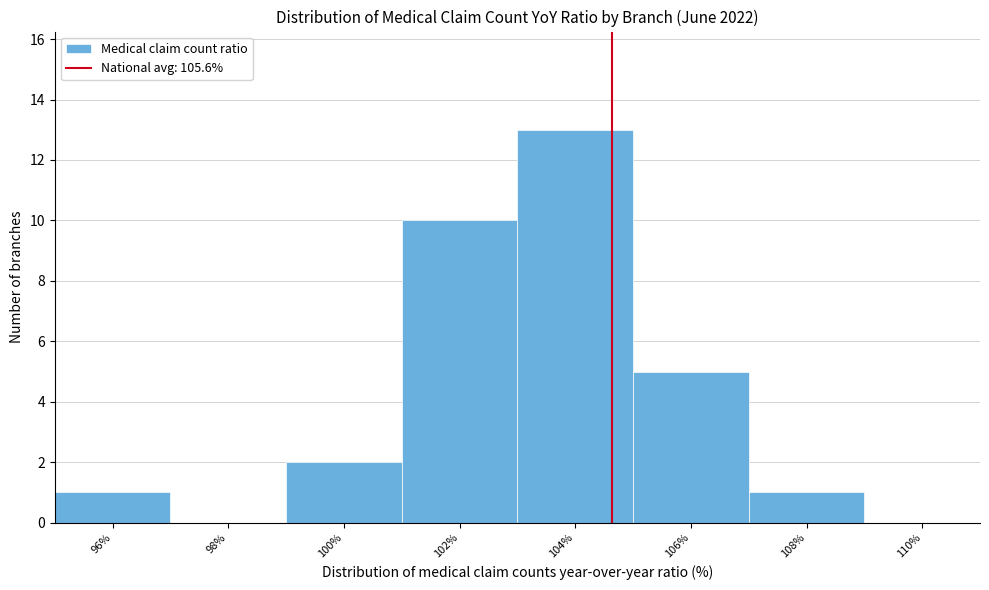

Reading left to right, what are all the values shown in this chart?

96%=1	98%=0	100%=2	102%=10	104%=13	106%=5	108%=1	110%=0